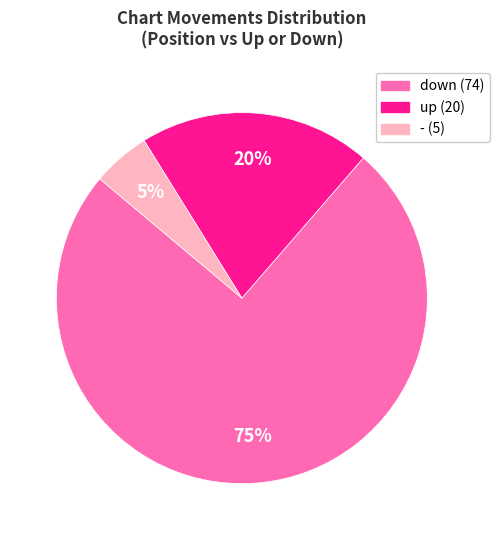

Count the number of slices in the pie.

3